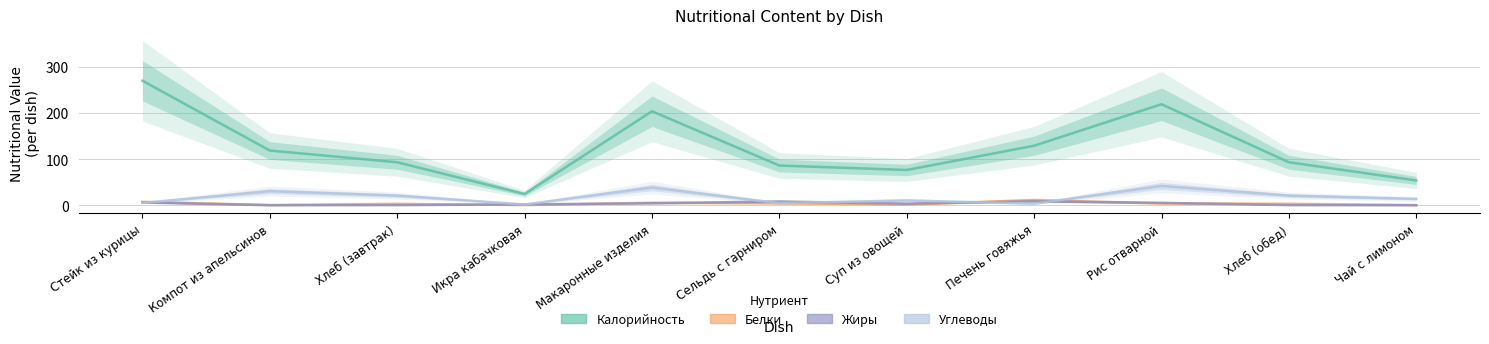

What is the value of the Калорийность point at the 4th from the left?

24.4